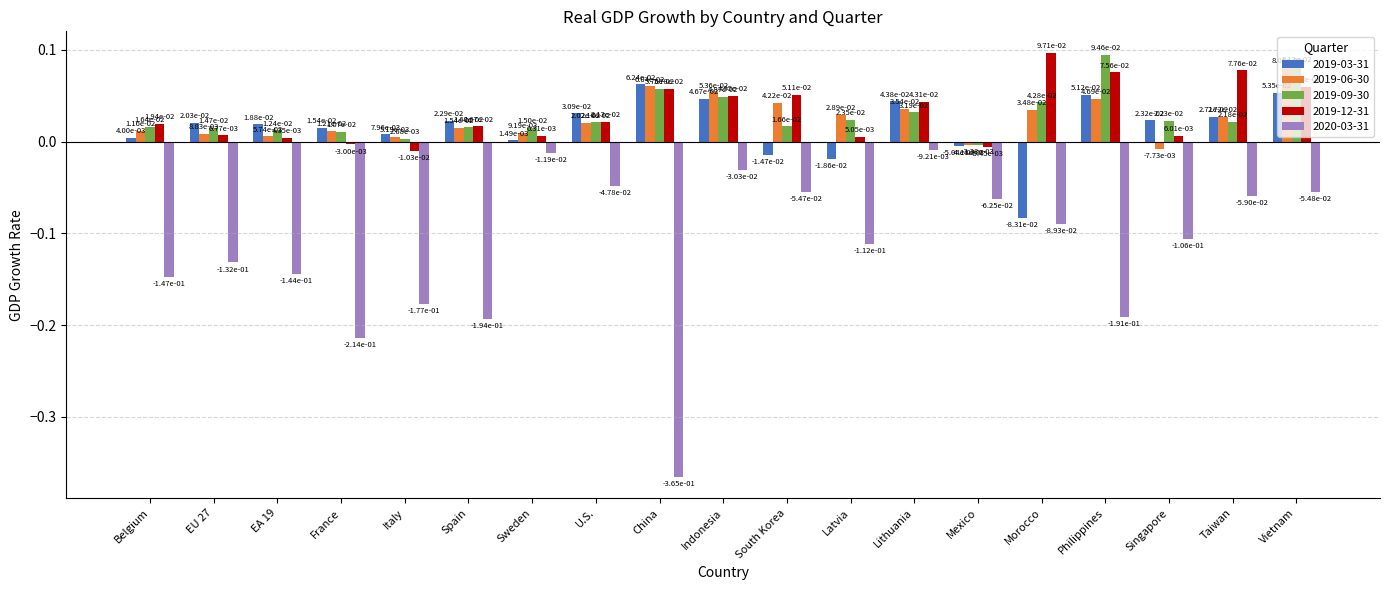

Does the chart contain stacked bars?

No